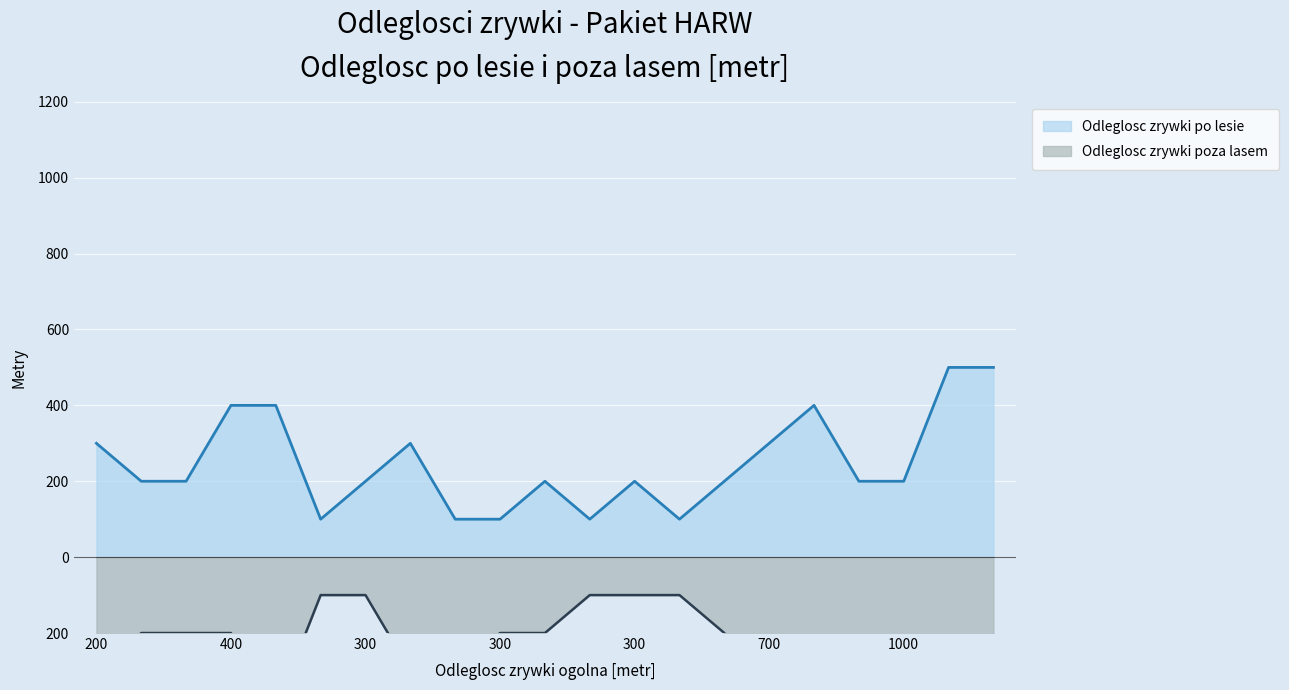

True or false: Odleglosc zrywki poza lasem and Odleglosc zrywki po lesie cross at least once.

False